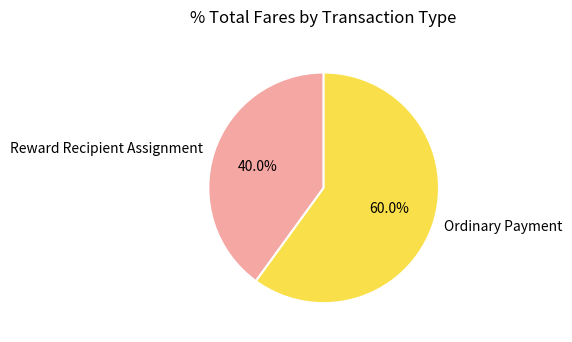

The Reward Recipient Assignment slice represents 54% of the pie. True or false?

False